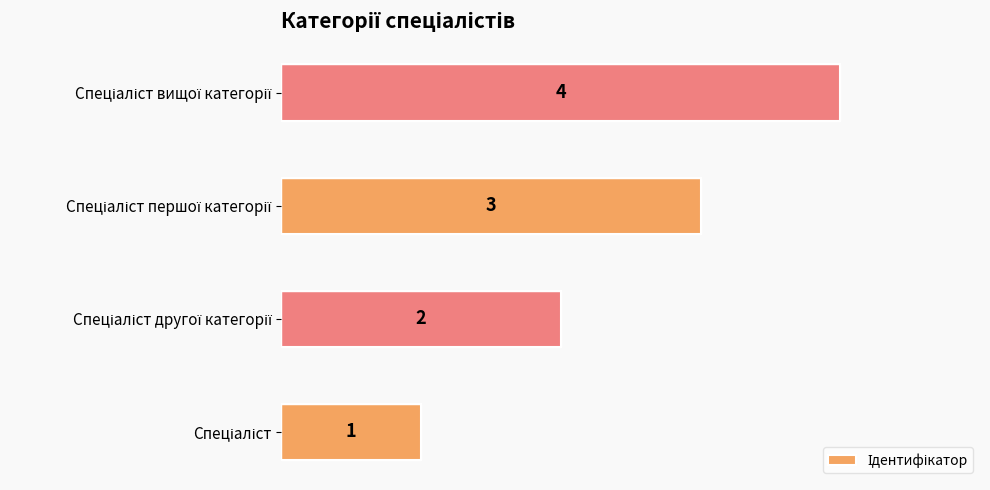

What is the minimum value shown in the chart?

1